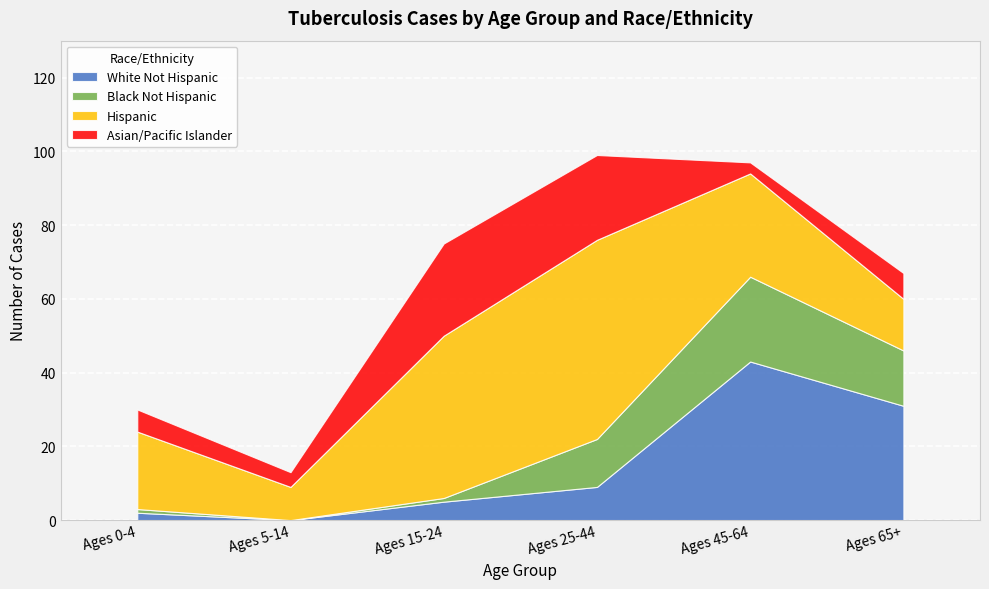

What is the label of the 1st point from the right?

Ages 65+